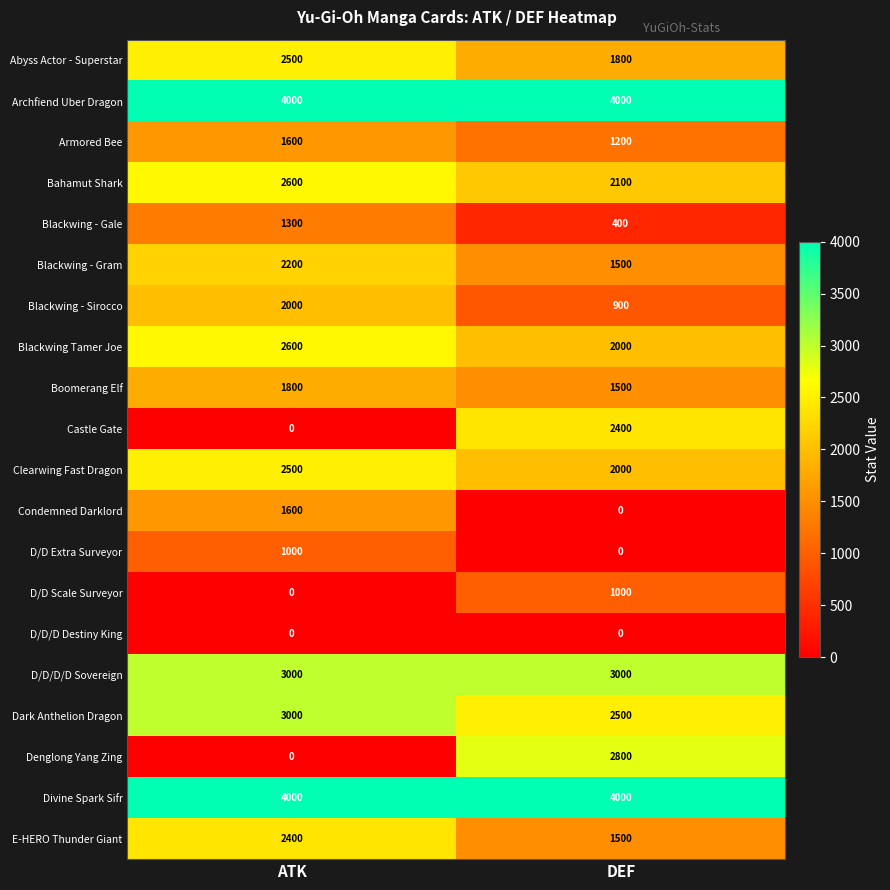

What is the approximate value of Blackwing - Gram at ATK?

2200